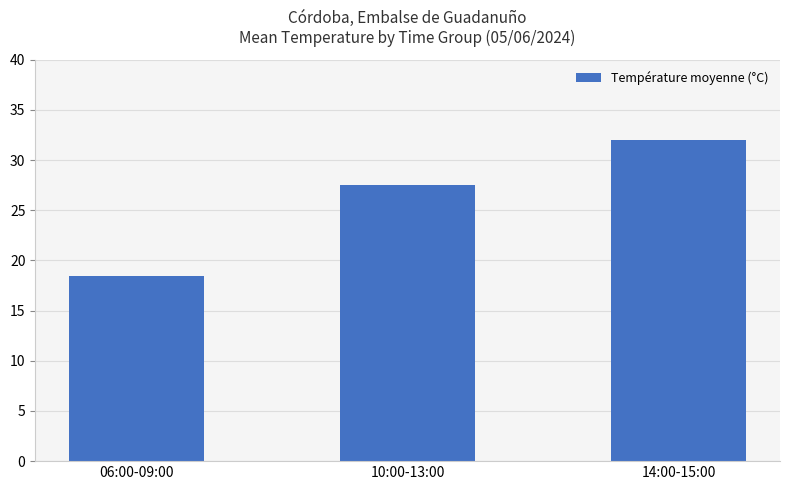

What is the difference between the maximum and second lowest values?

4.4